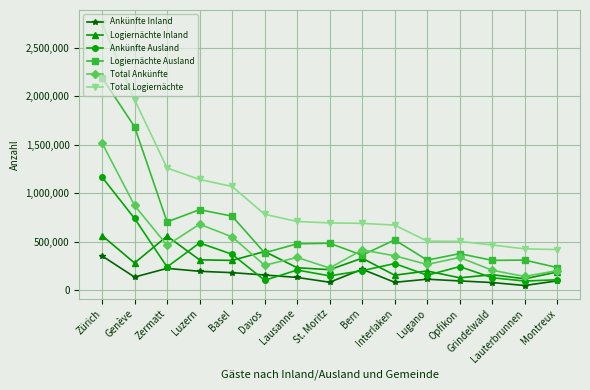

Which series has the largest total across all categories?

Total Logiernächte